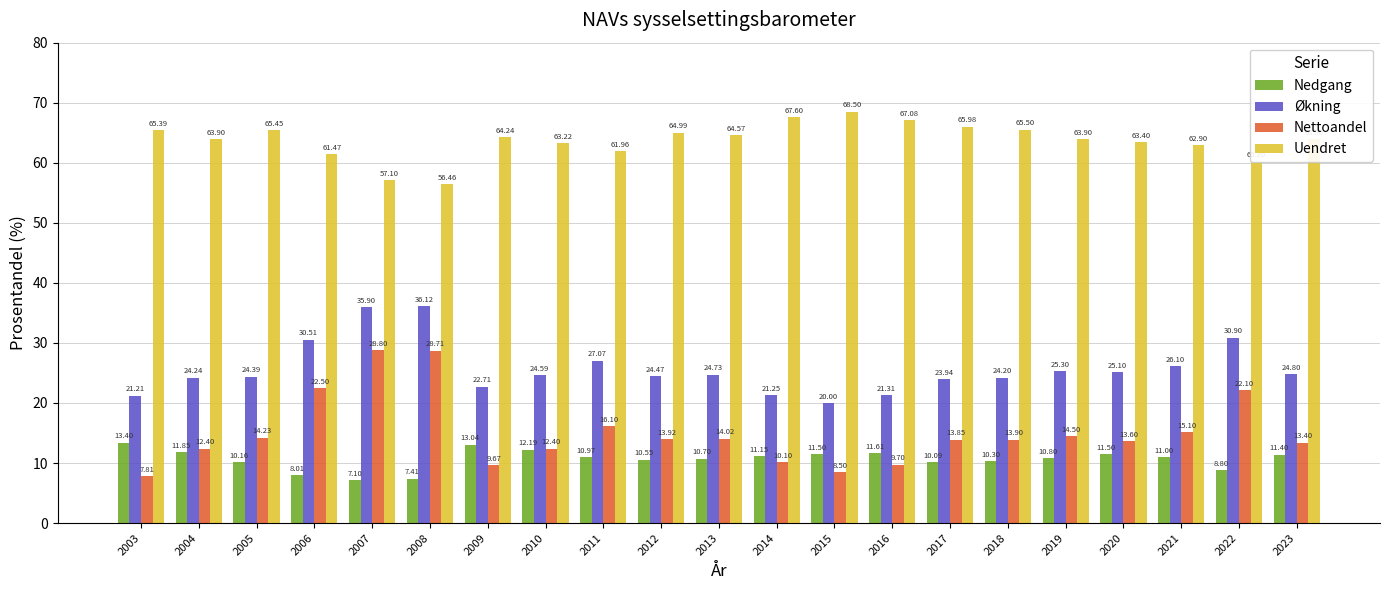

What is the spread (max minus min) of values at 2011?

51.0